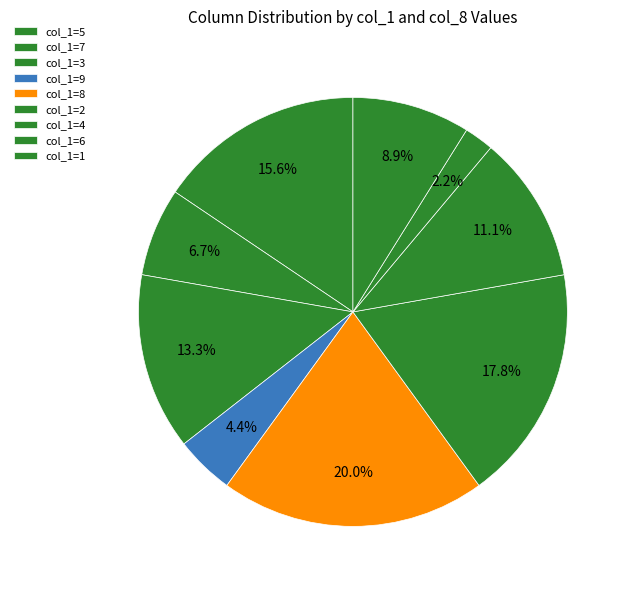

How many slices are in this pie chart?

9